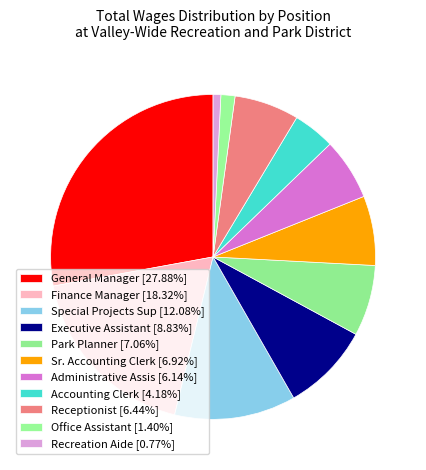

How many slices are in this pie chart?

11